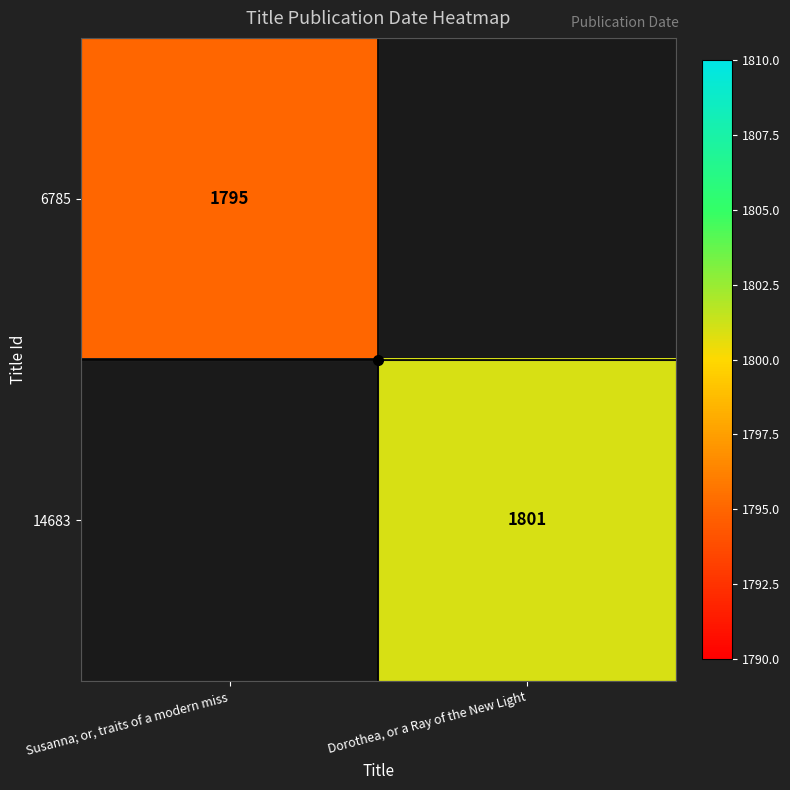

Is it true that 6785 equals 1795 at Susanna; or, traits of a modern miss?

True